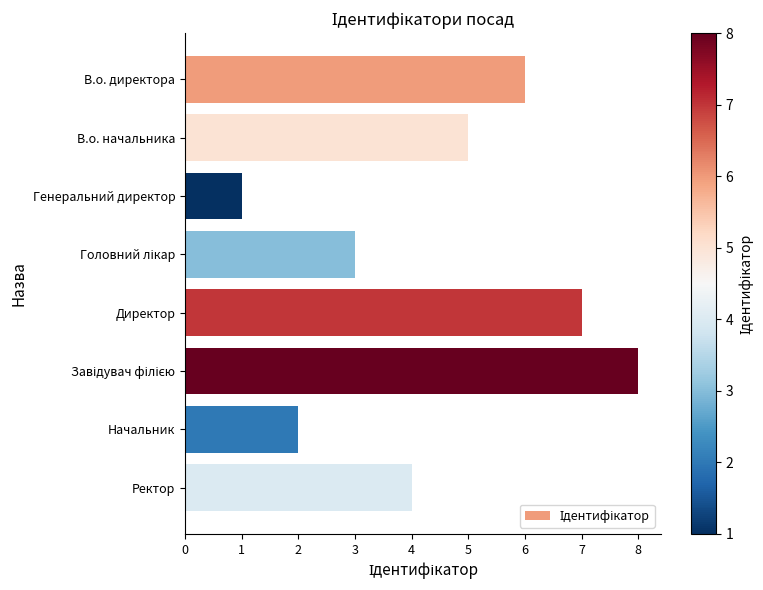

How many data points does each series have?

8